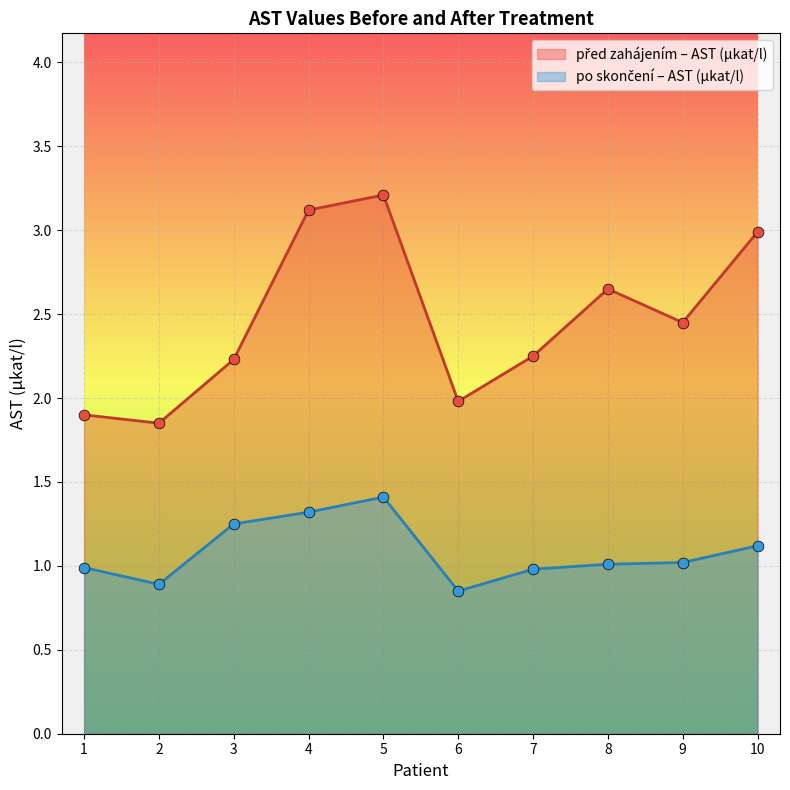

What are all the series names shown in the legend?

před zahájením – AST (µkat/l), po skončení – AST (µkat/l)